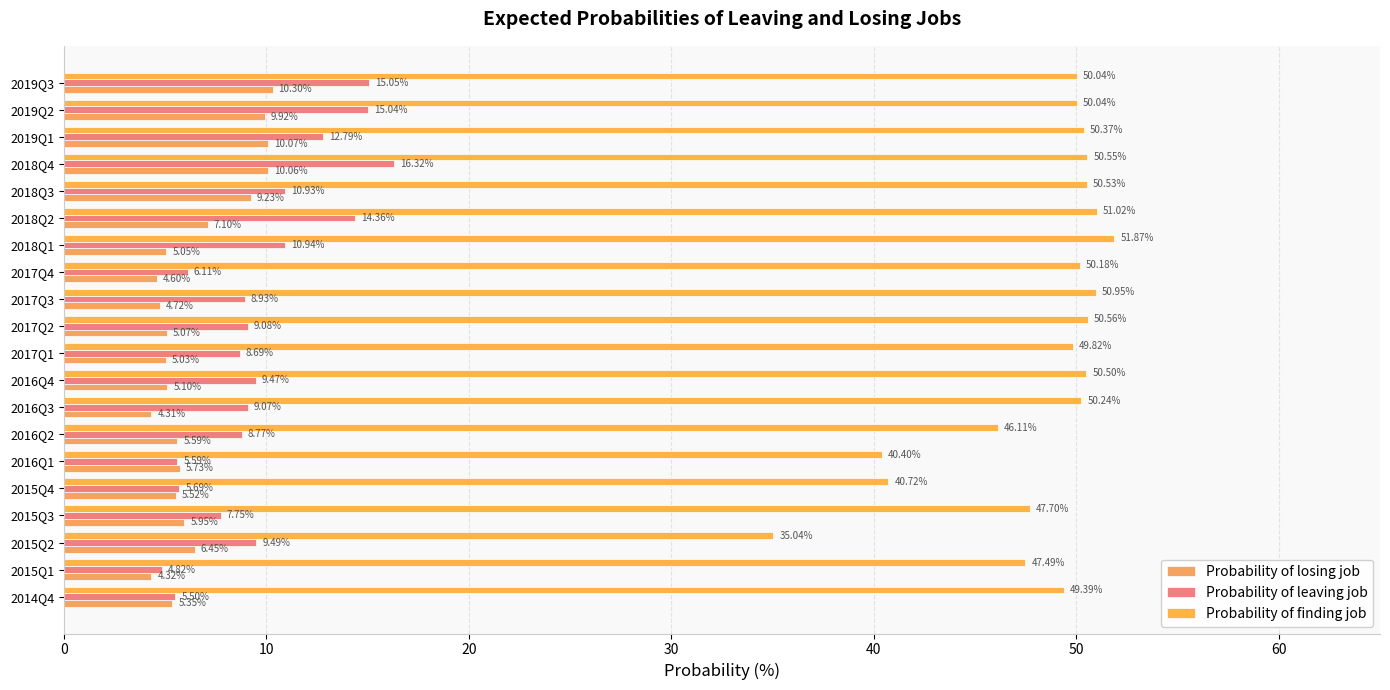

What are all the series names shown in the legend?

Probability of losing job, Probability of leaving job, Probability of finding job